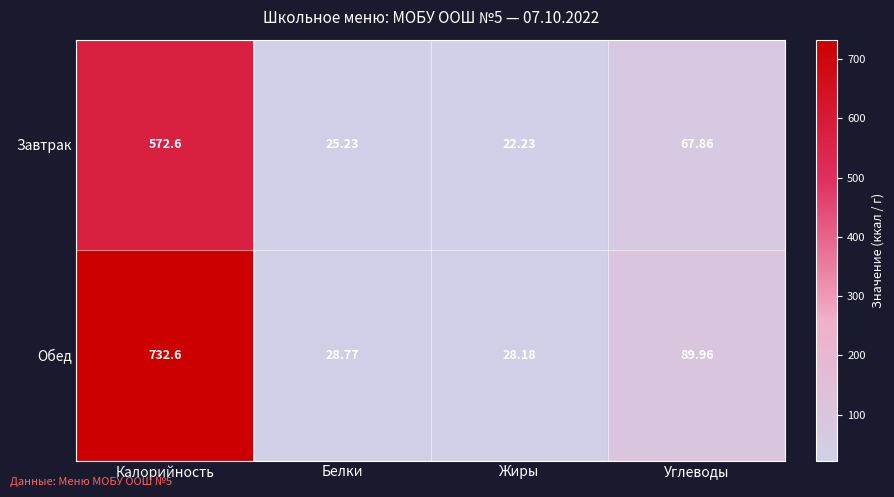

At which label does Обед reach its minimum?

Жиры